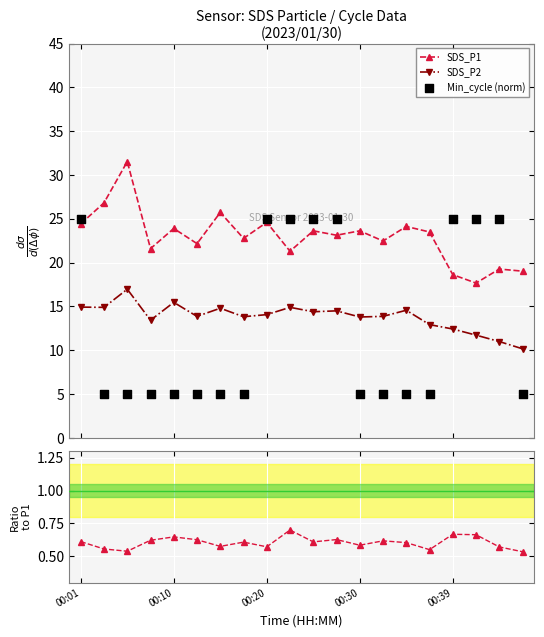

What is the value of the SDS_P2 point at the 15th from the left?

14.6